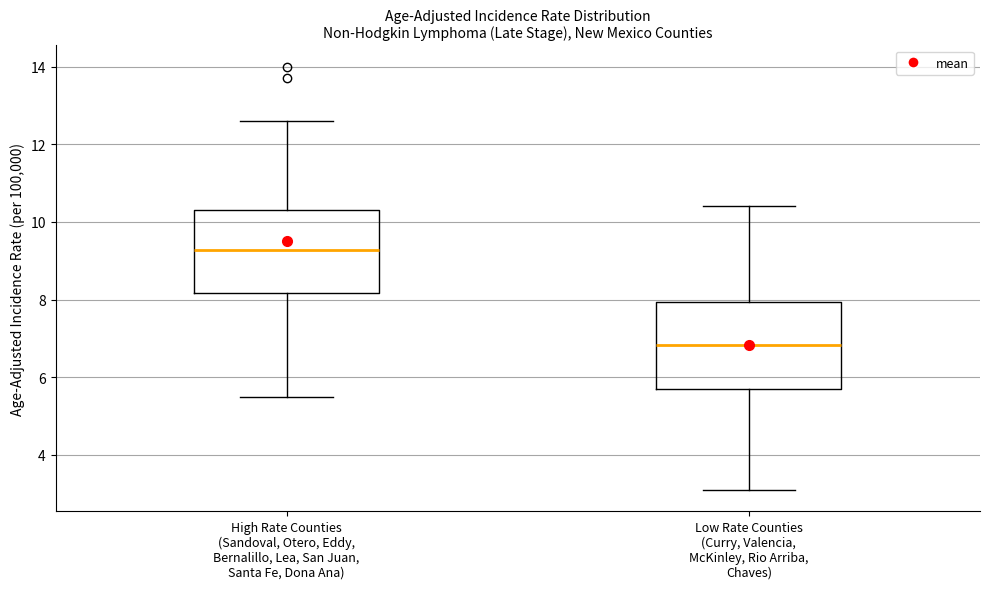

Reading left to right, read every box against the y-axis: the position of its median line, the range the box covers, and the ends of its whiskers. The values are not printed on the chart, so give them approximately, as read against the axis.

High Rate Counties (Sandoval, Otero, Eddy, Bernalillo, Lea, San Juan, Santa Fe, Dona Ana): median 9.2, box 8.2 to 10.4, whiskers 5.6 to 12.6
Low Rate Counties (Curry, Valencia, McKinley, Rio Arriba, Chaves): median 6.8, box 5.6 to 8.0, whiskers 3.2 to 10.4